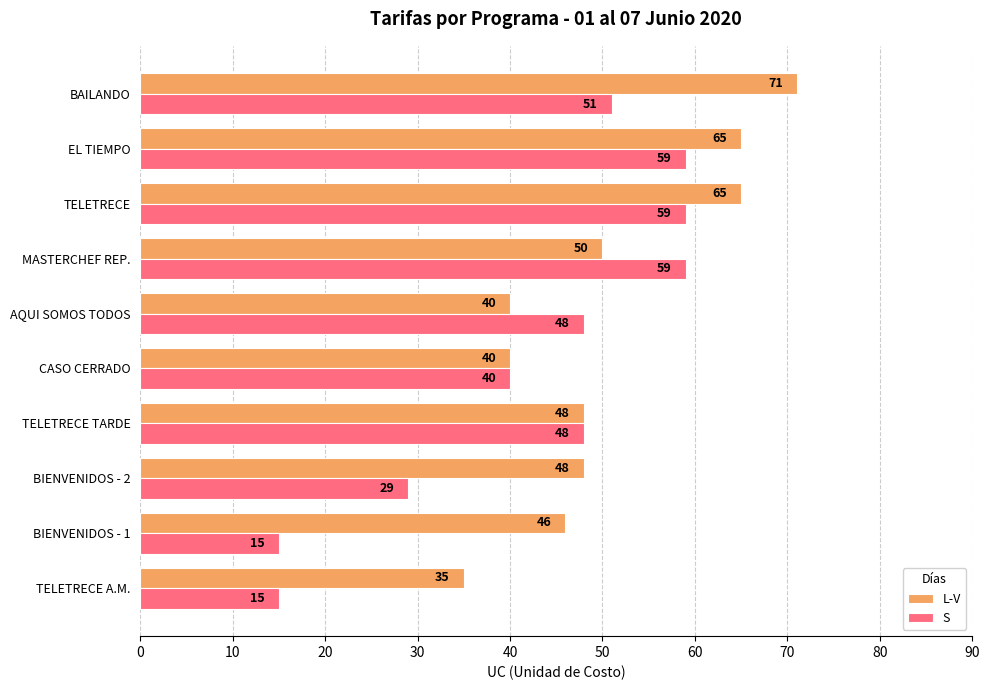

Which series has the largest total across all categories?

L-V